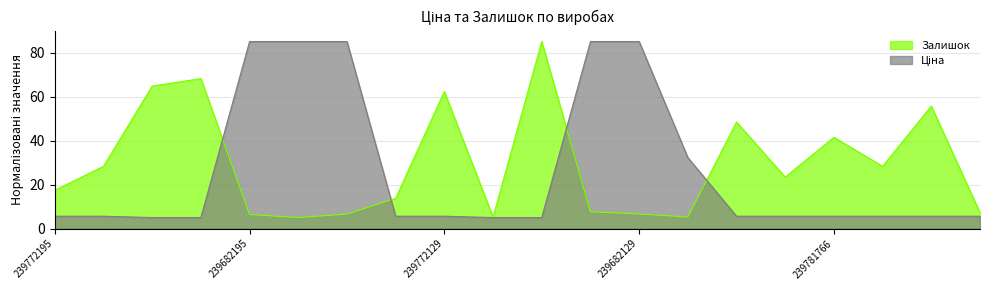

Which category has the highest value in the Ціна series?

239682195